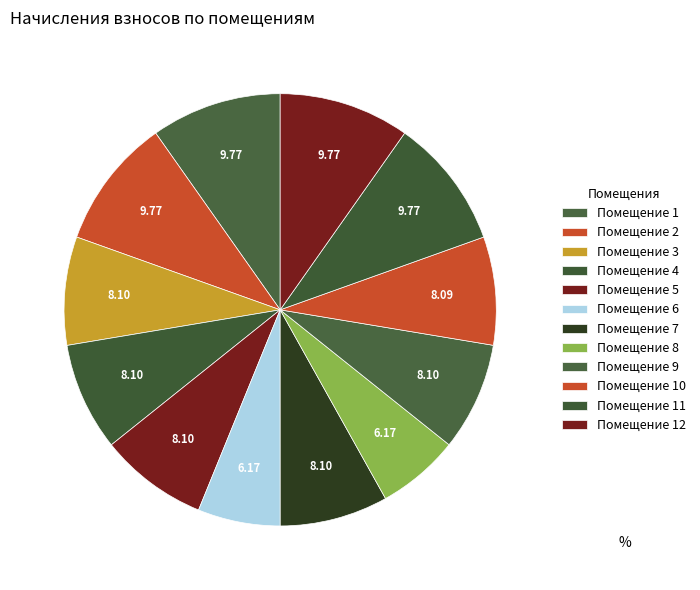

How many segments does this pie chart have?

12